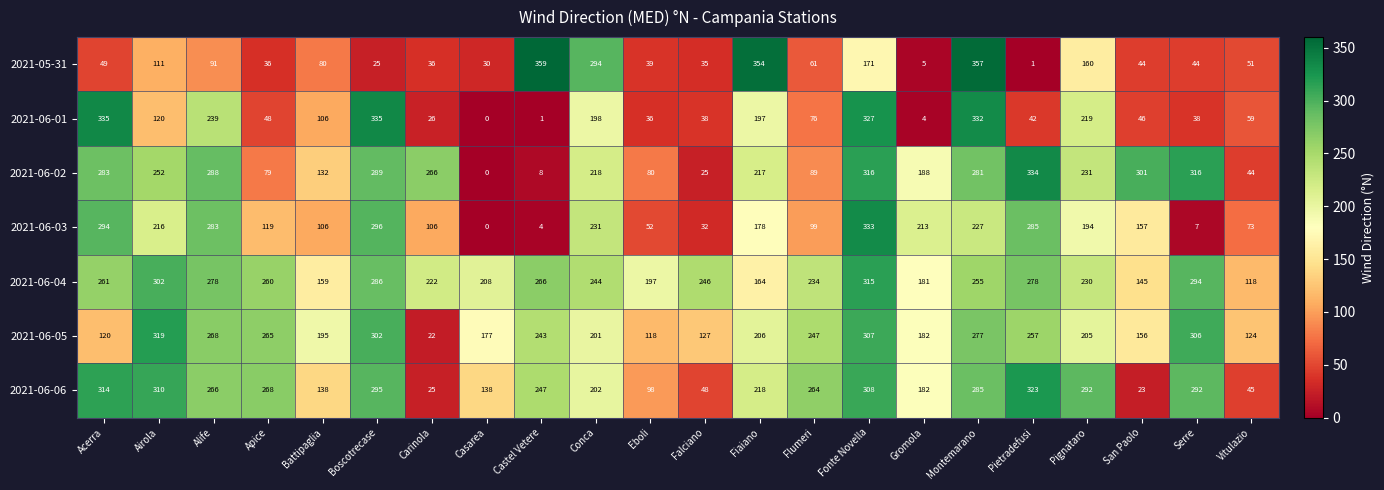

Is it true that 2021-06-01 equals 26 at Carinola?

True